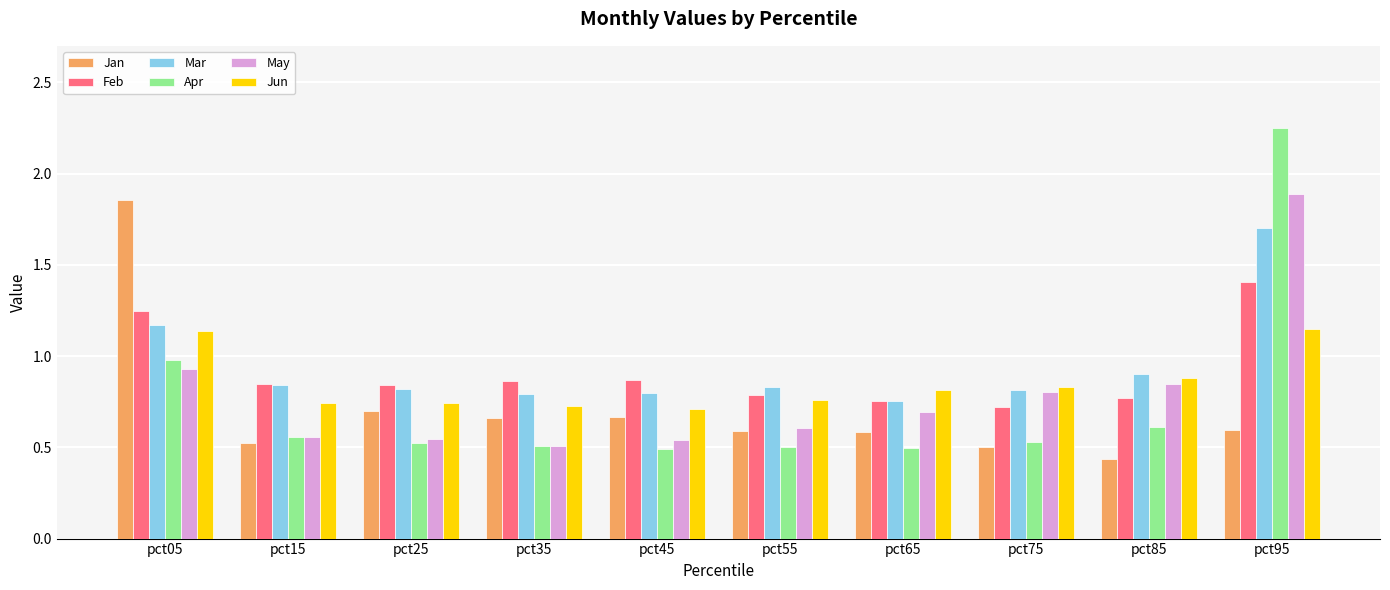

The value of Jun at pct45 is 0.7. True or false?

True